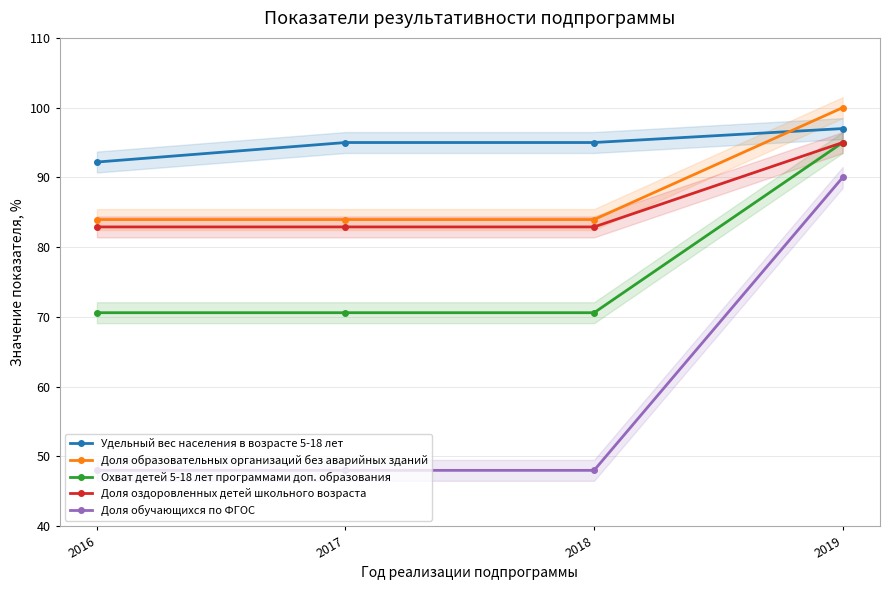

Is this an area chart (filled region under the line)?

No